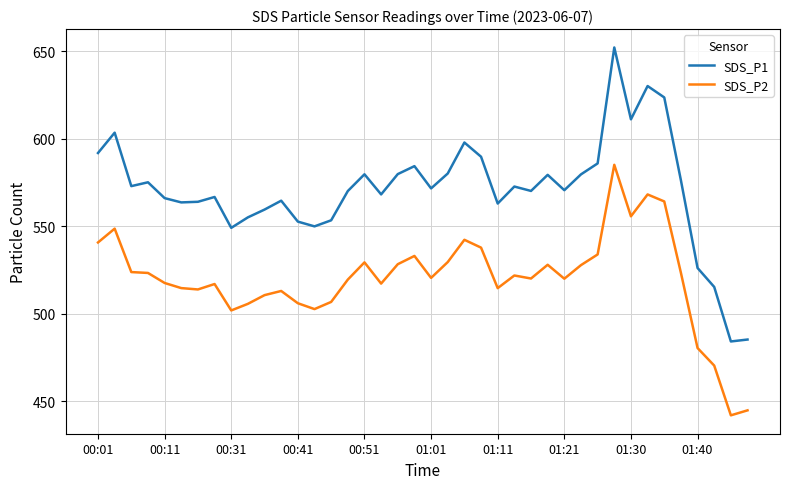

Which series has the largest range (max minus min)?

SDS_P1